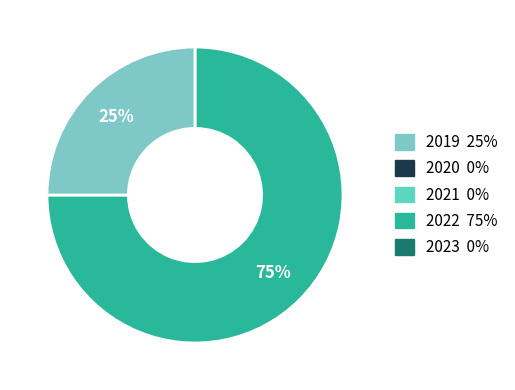

Is there any slice that represents more than half of the pie?

Yes